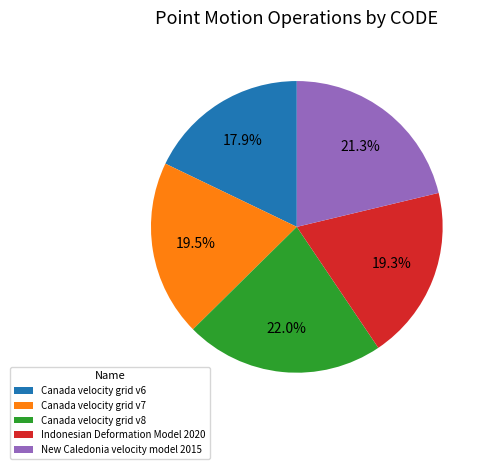

Does New Caledonia velocity model 2015 account for over 50% of the chart?

No